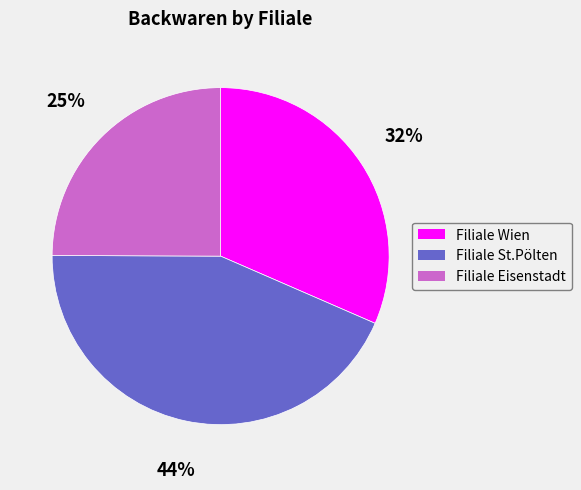

Is it true that Filiale Eisenstadt is 33% of the pie?

False